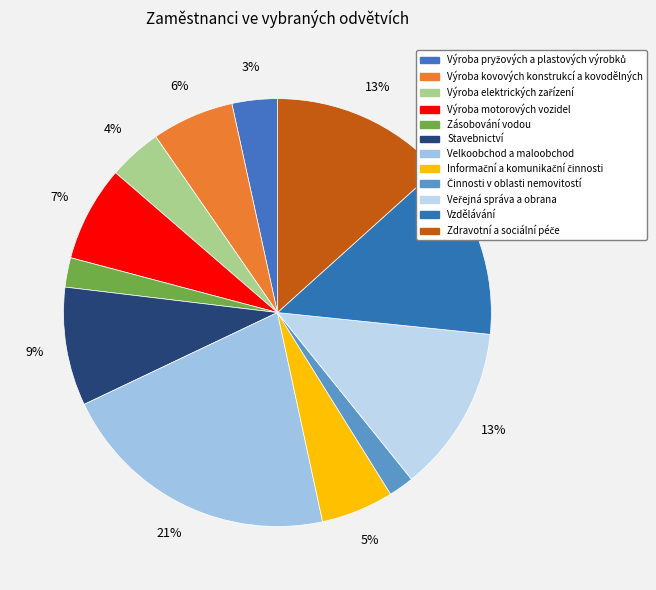

The Výroba pryžových a plastových výrobků slice represents 13% of the pie. True or false?

False